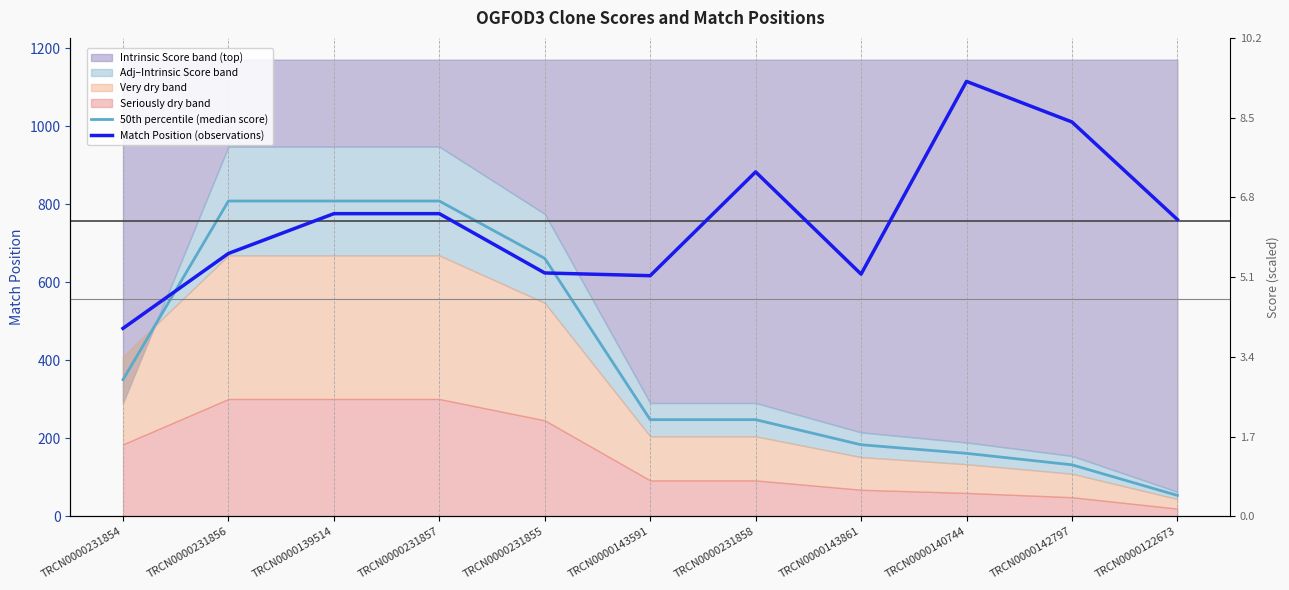

How many categories are shown in the chart?

11